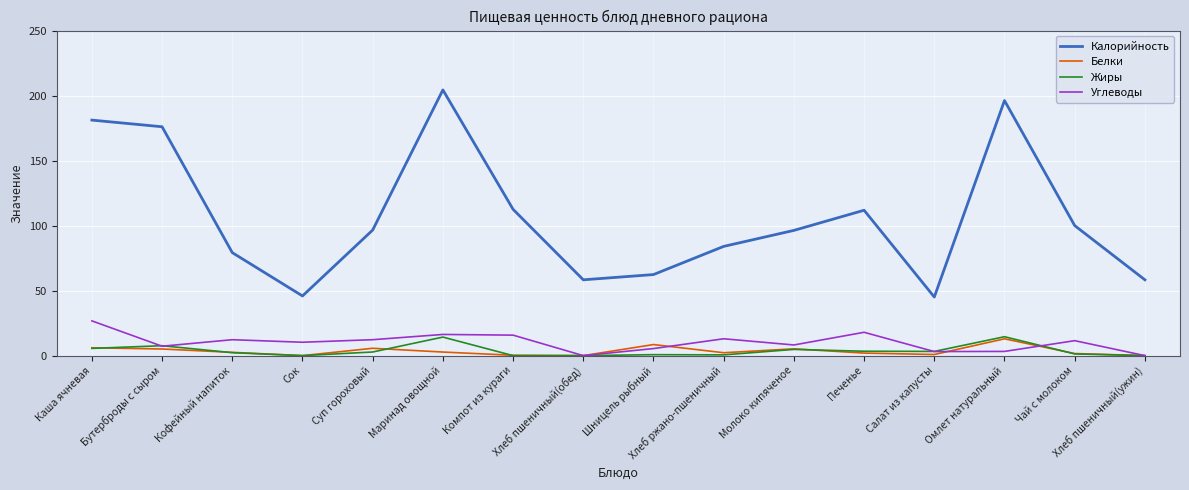

What is the sum of the Углеводы values at Хлеб ржано-пшеничный and Суп гороховый?

25.2